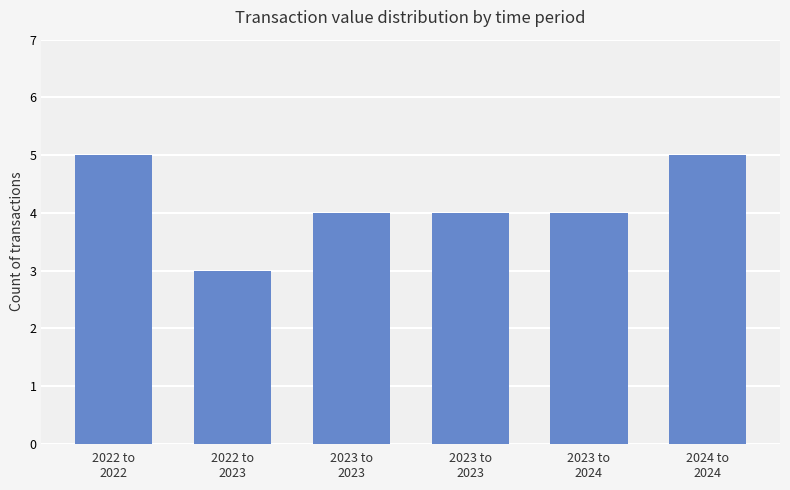

What is the difference between the second highest and second lowest values?

1